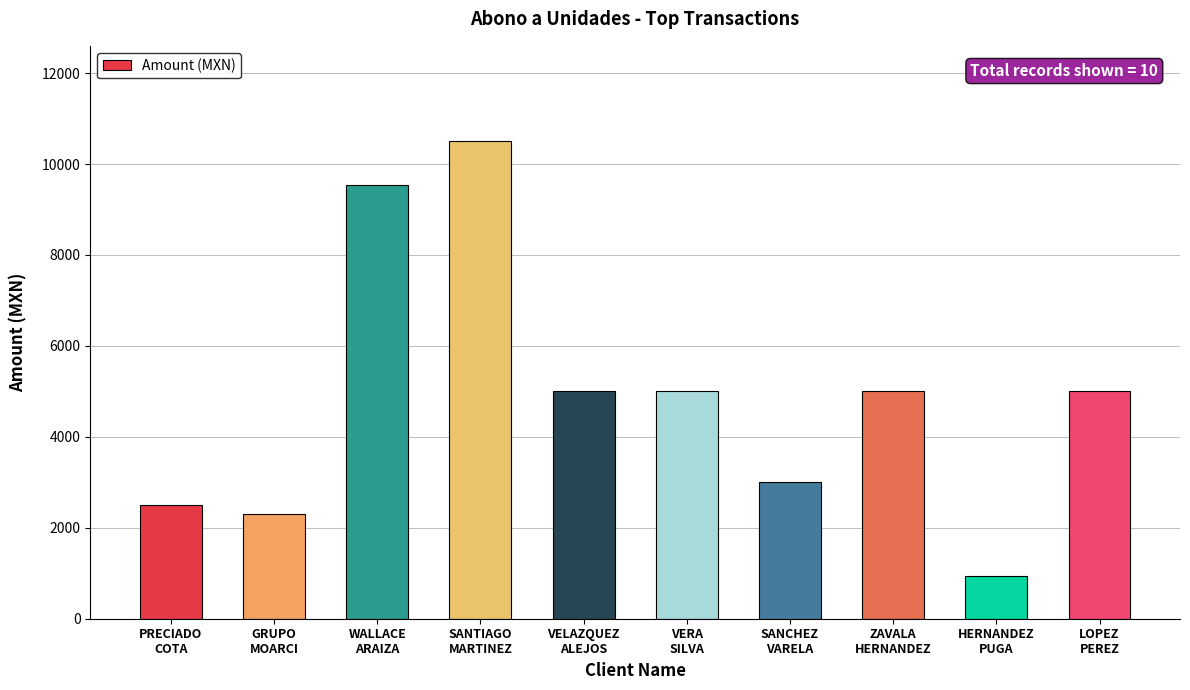

True or false: the data shows 5000.0 at VERA
SILVA.

True